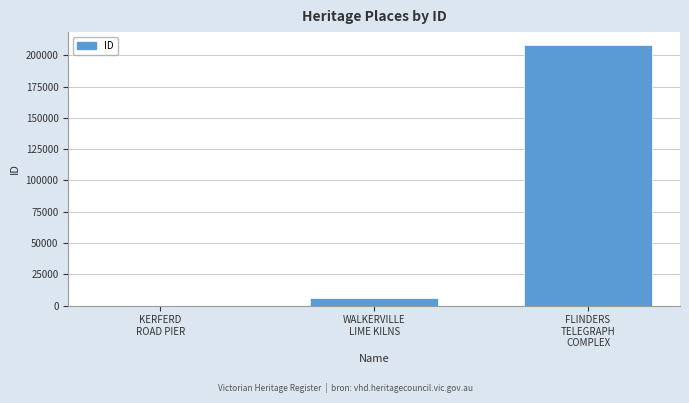

What is the greatest value displayed?

208208